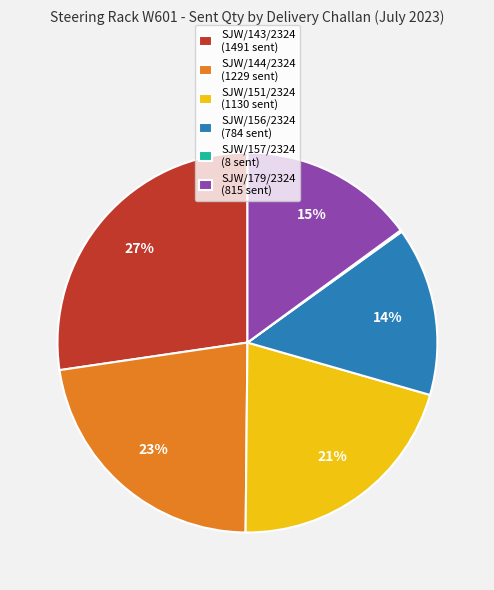

What is the ratio of the value at SJW/156/2324 (784 sent) to the value at SJW/144/2324 (1229 sent)?

0.6